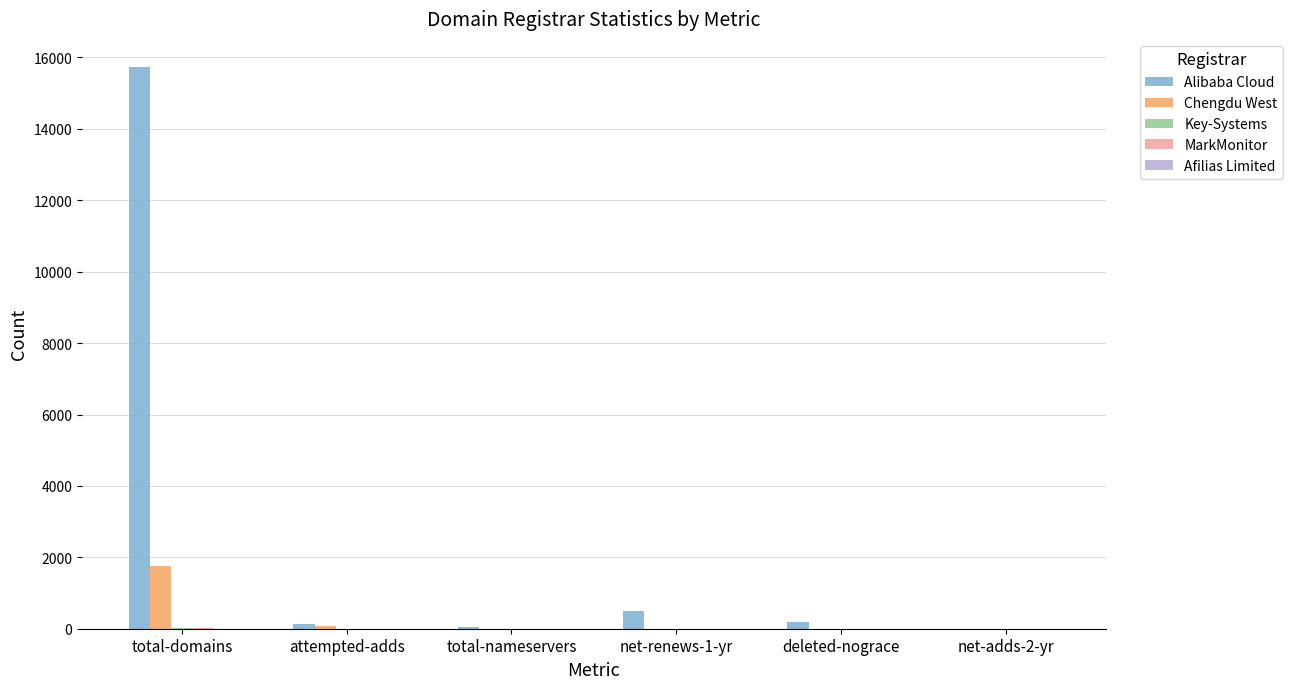

Which series has the largest total across all categories?

Alibaba Cloud